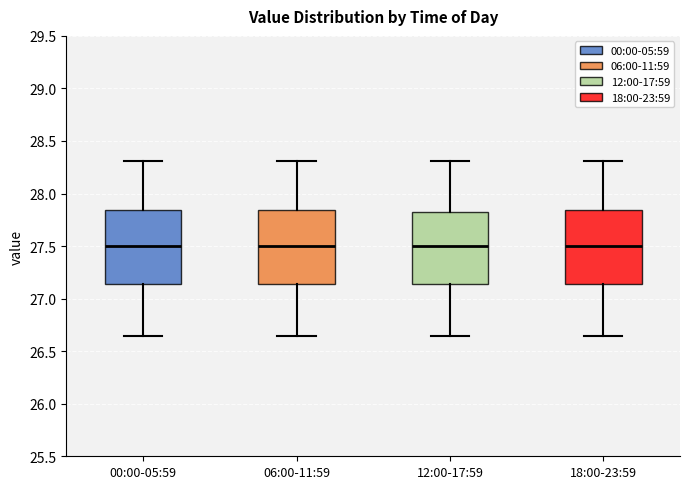

Where does the lower whisker of the box for 00:00-05:59 end on the y-axis? The values are not printed on the chart, so give them approximately, as read against the axis.

26.65